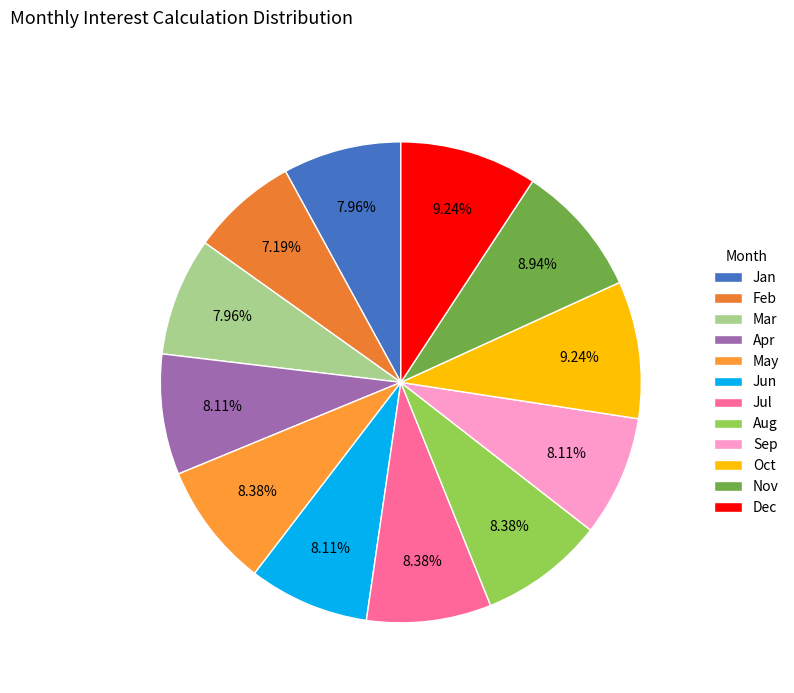

Is it true that Nov is 19% of the pie?

False